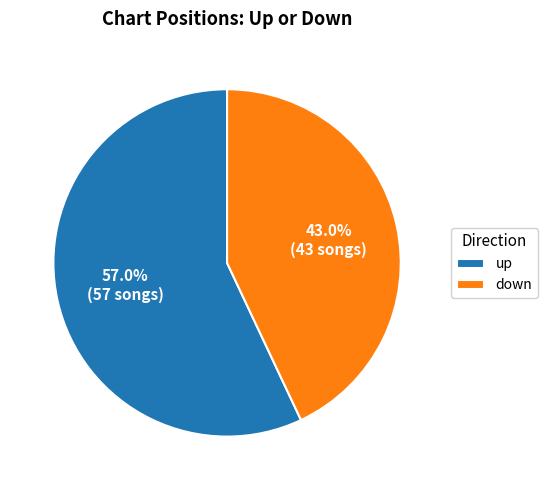

To the nearest percent, what percentage of the pie is up?

57%